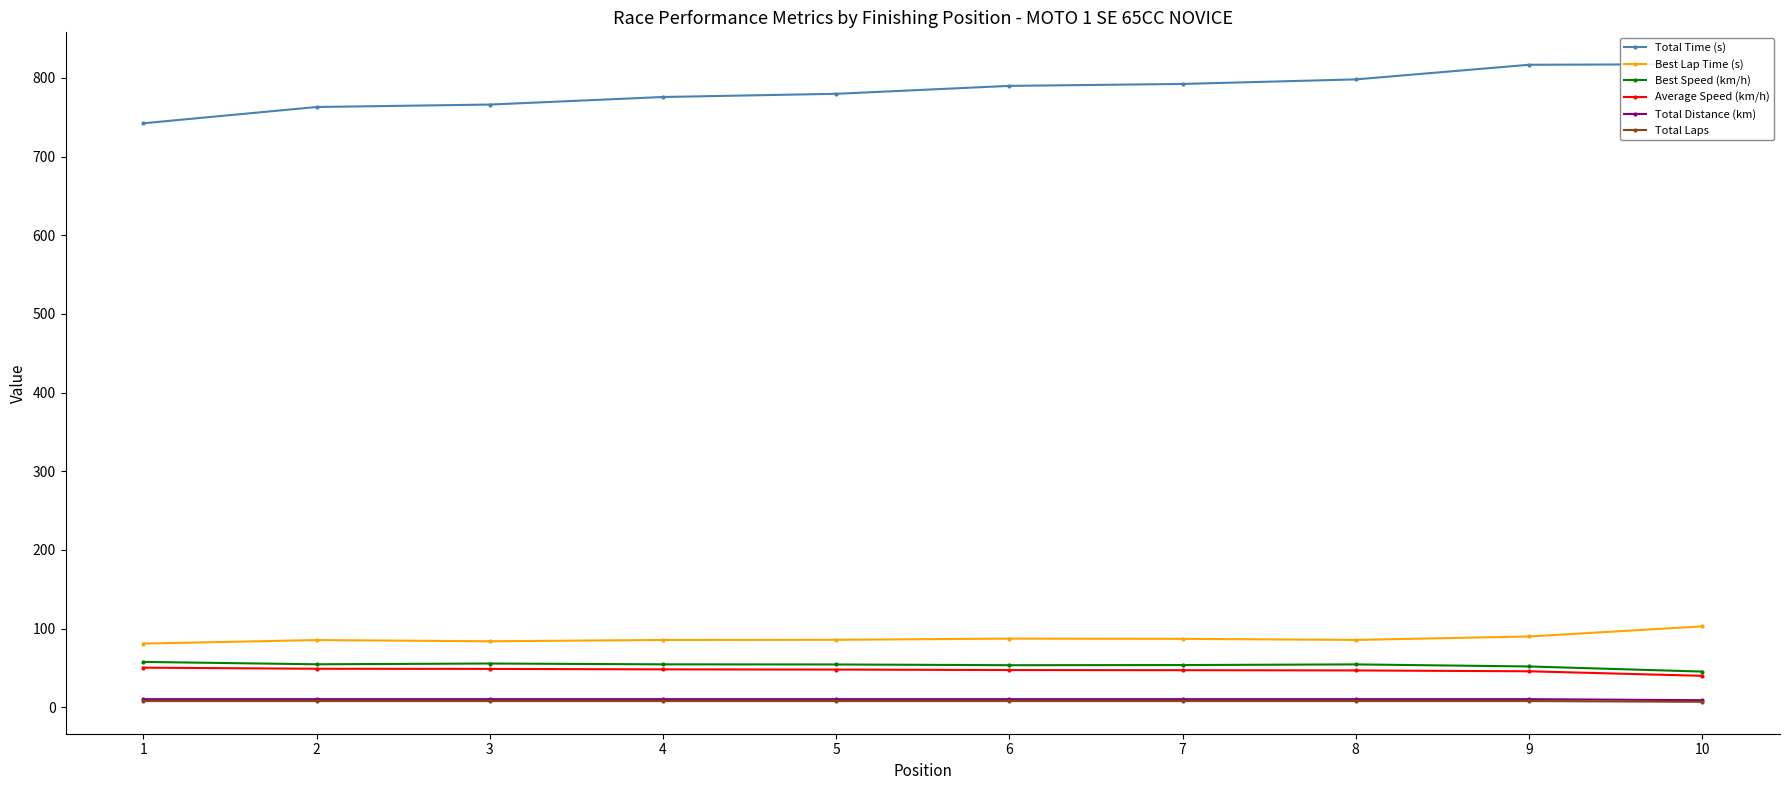

Count the number of categories in the chart.

10